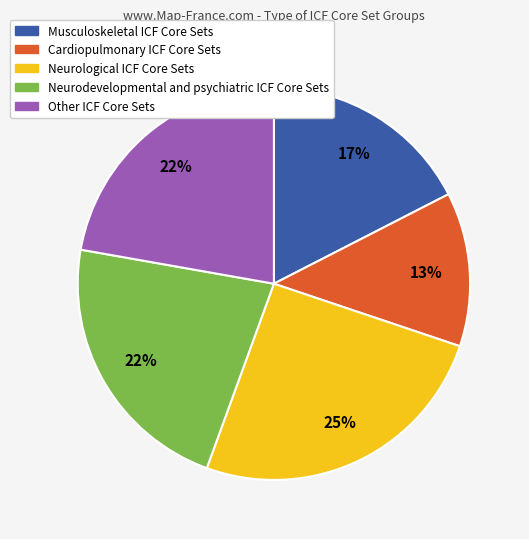

Which slice is the smallest?

Cardiopulmonary ICF Core Sets